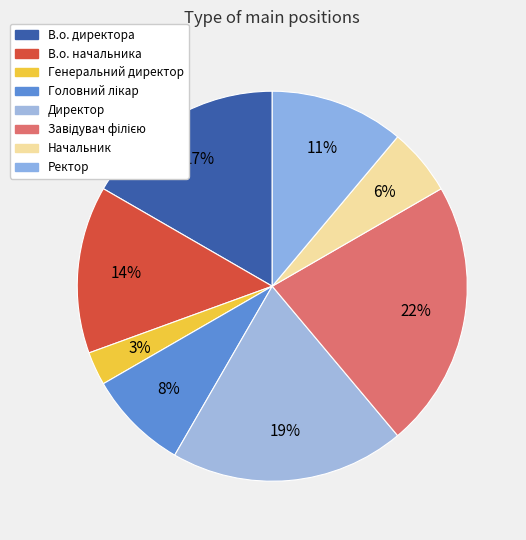

How much of the chart is everything except Директор?

80.6%